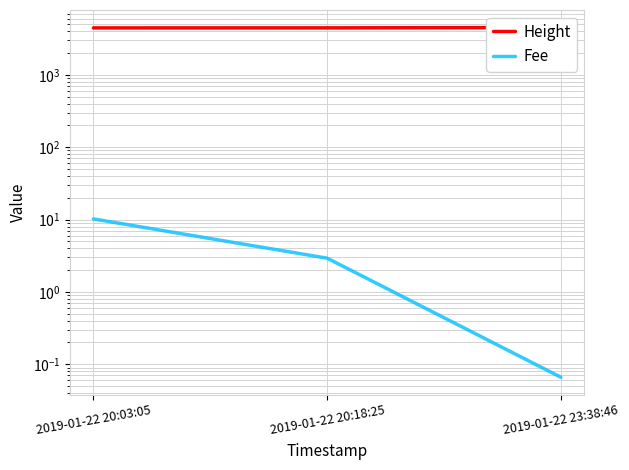

What is the approximate value of Fee at 2019-01-22 23:38:46?

0.1